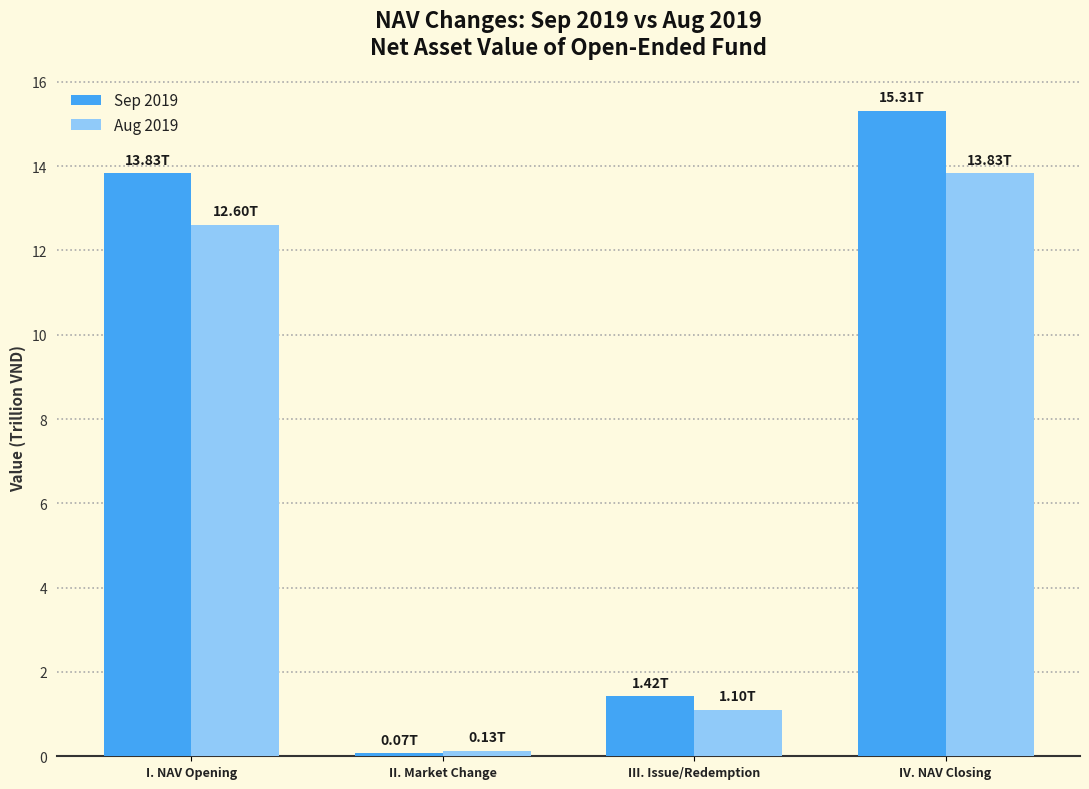

Where is Aug 2019 nearest to the value 6?

III. Issue/Redemption